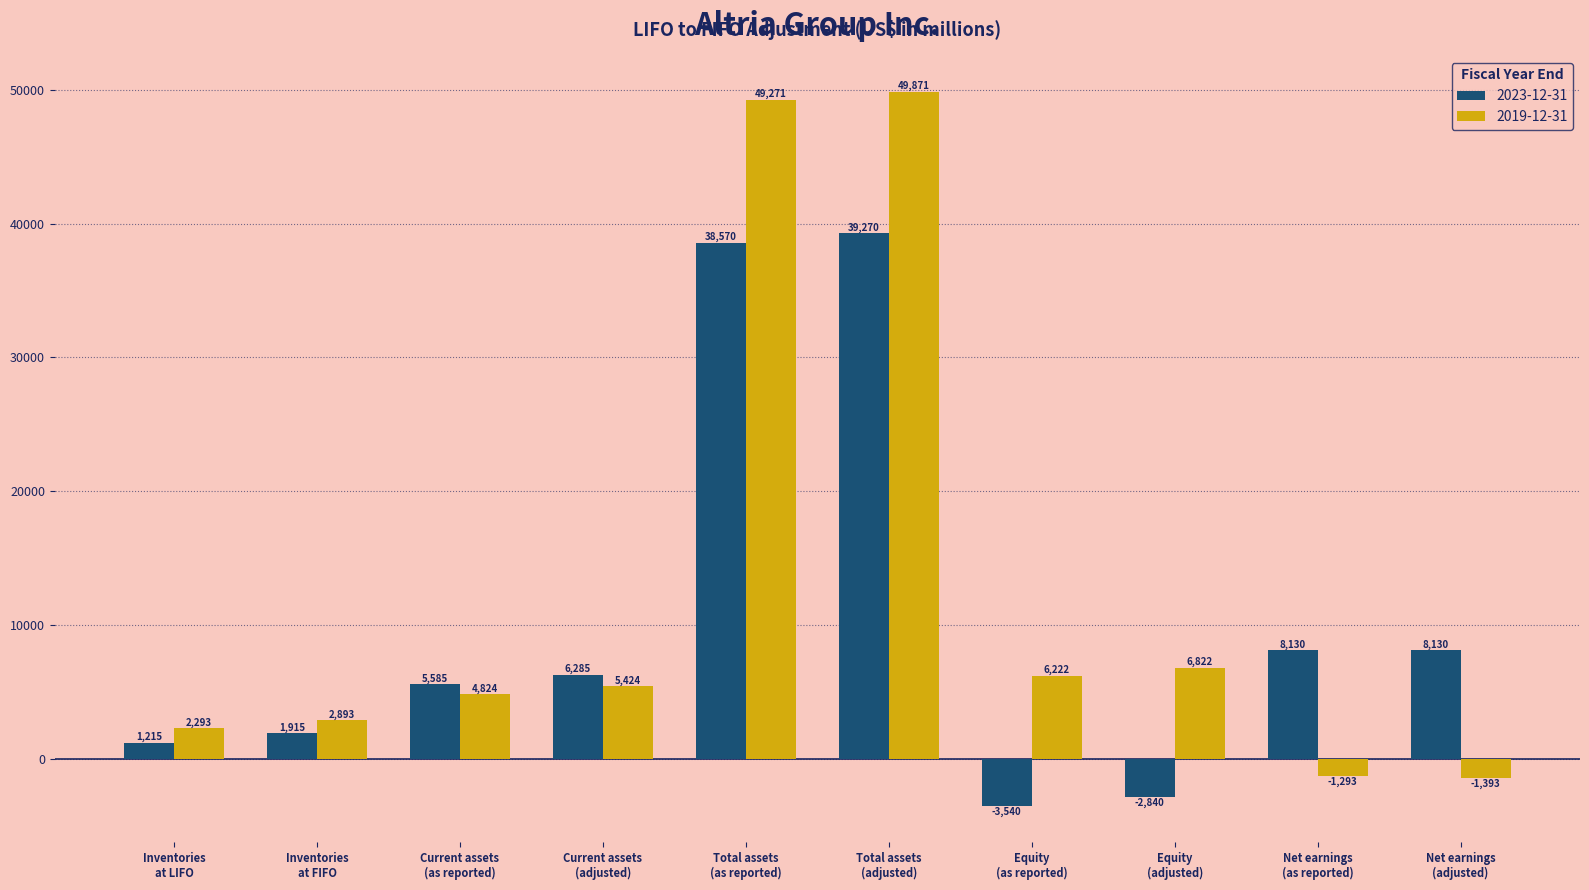

How many bars are there in each group?

2